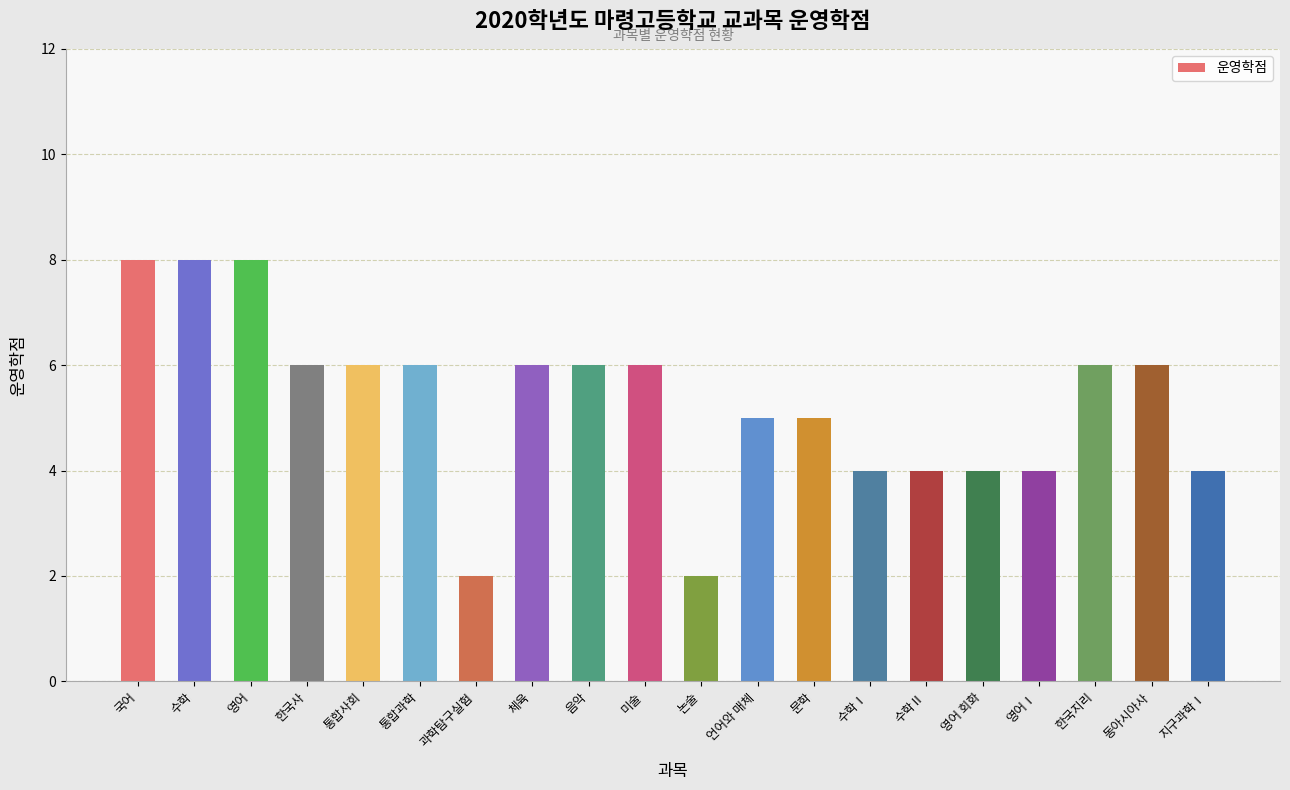

What is the approximate value at 음악?

6